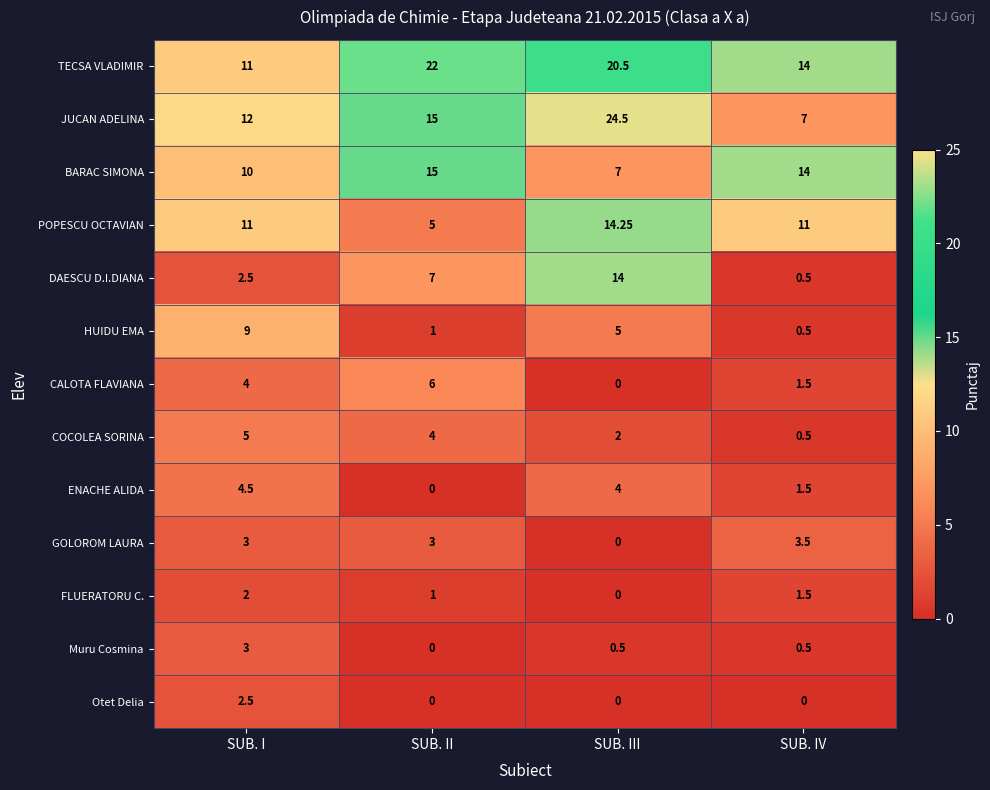

Between SUB. III and SUB. IV, which series saw the biggest shift?

JUCAN ADELINA